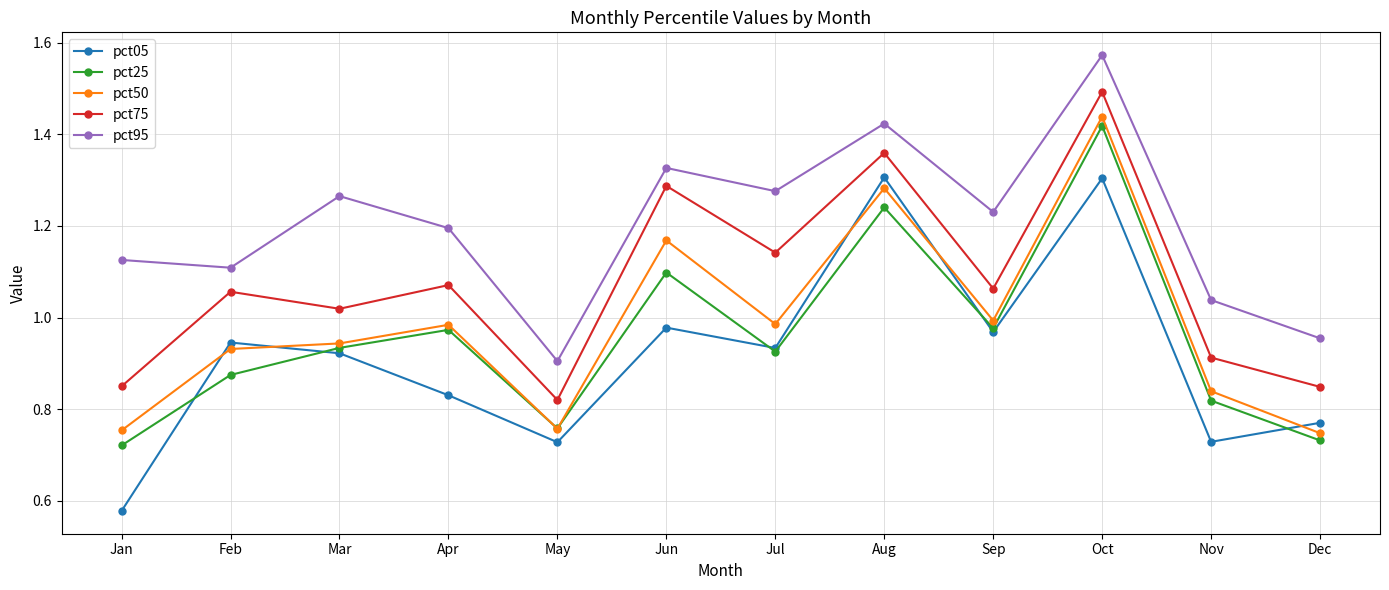

Rank the series by their maximum value, from lowest to highest.

pct05, pct25, pct50, pct75, pct95